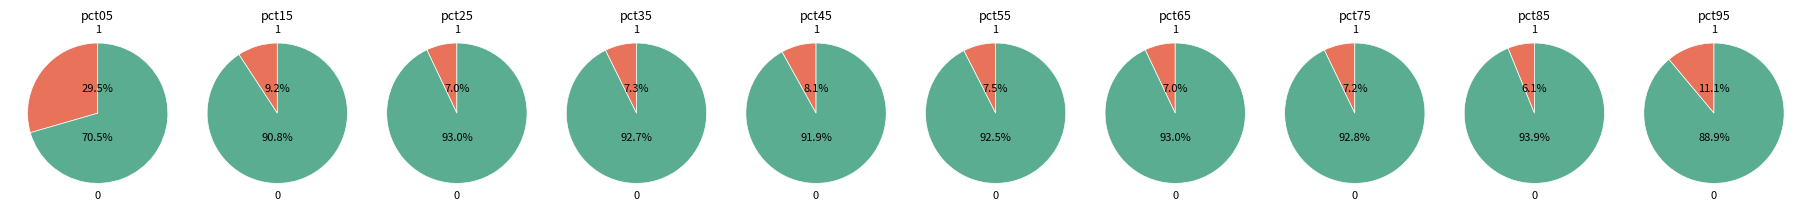

To the nearest percent, what portion does pct35 represent?

7%